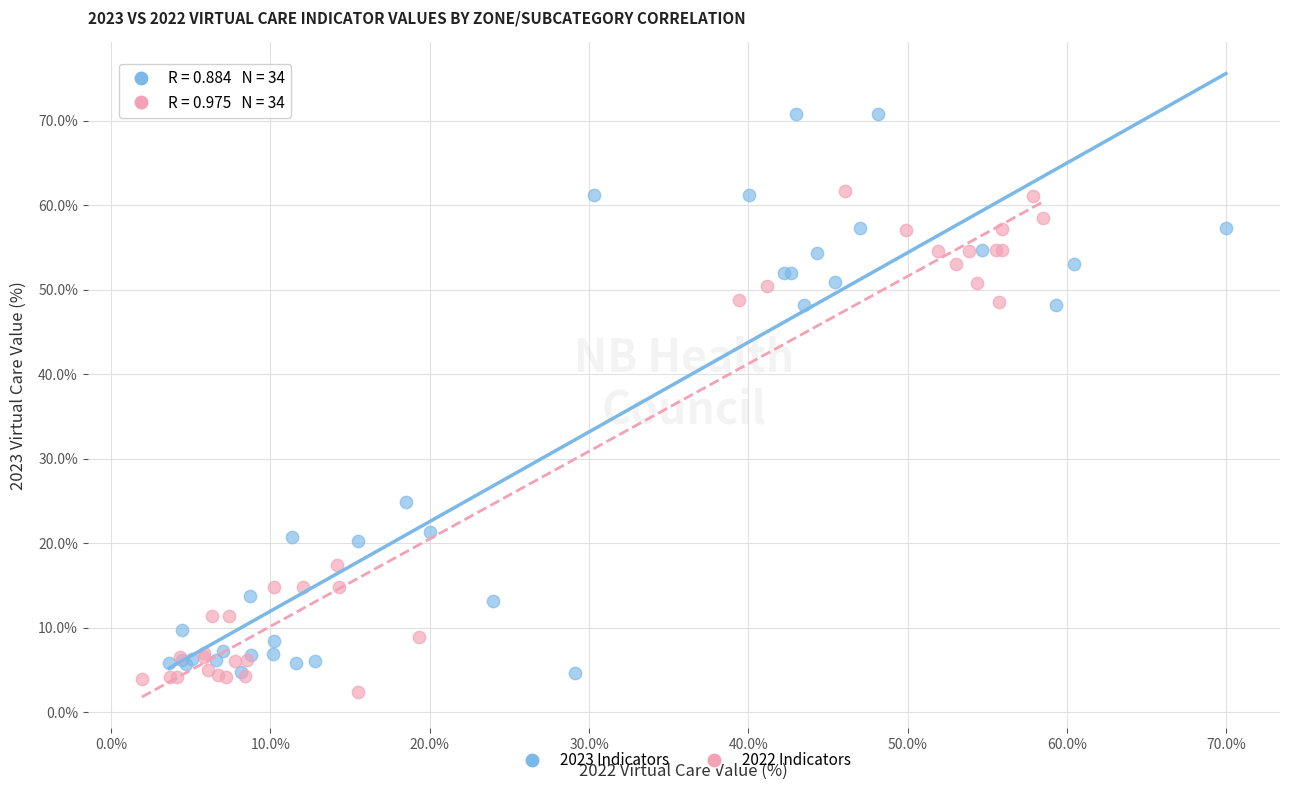

Which series has the largest Y range (max minus min)?

2023 Indicators